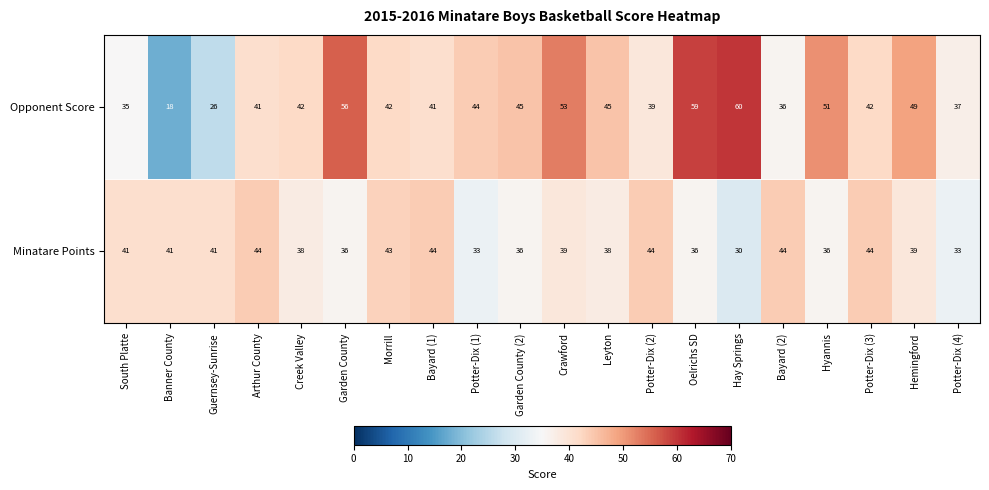

What is the smallest value displayed?

18